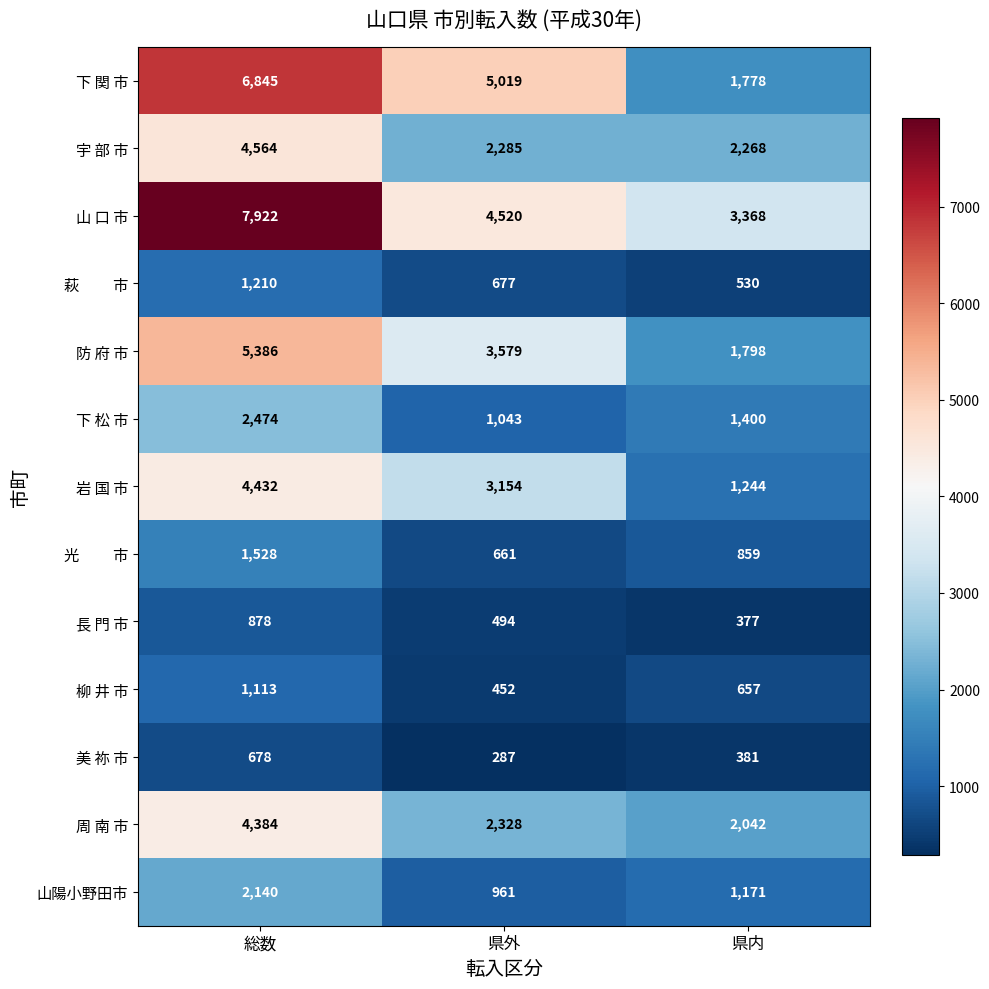

Count the number of categories in the chart.

3